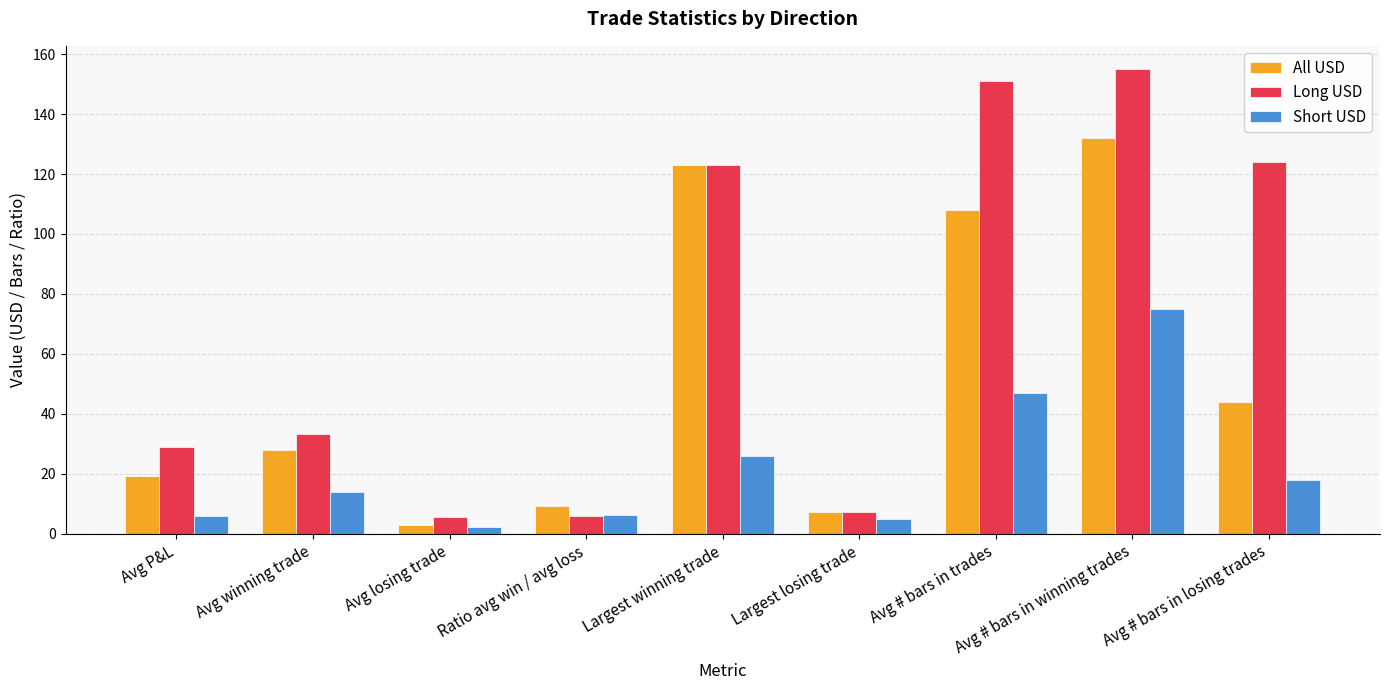

What is the approximate value of Long USD at Largest winning trade?

122.9